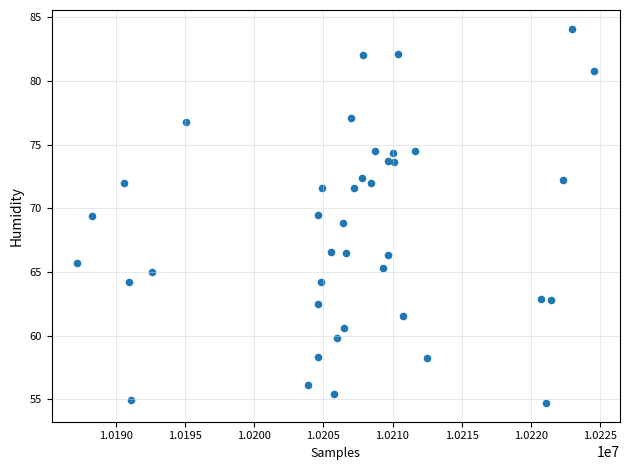

What is the range of X values (max minus min)?

37421.0